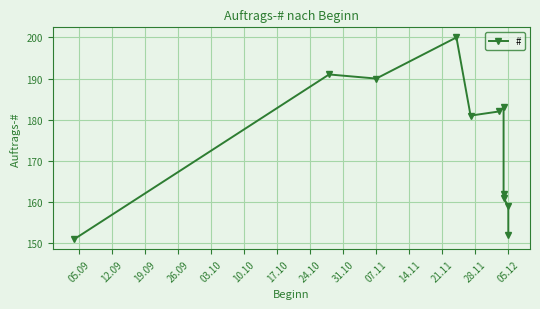

What is the sum of all values?

1912